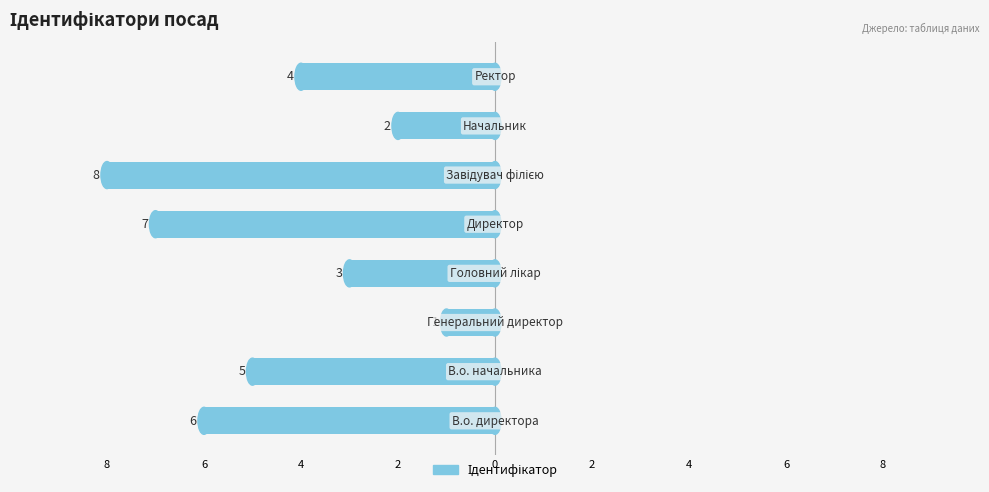

Are the bars grouped side by side (vs. stacked)?

No